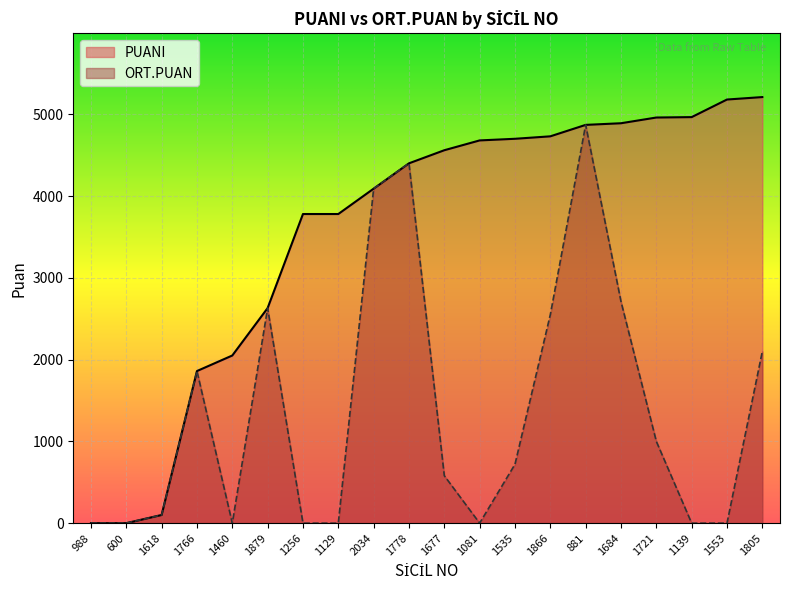

How many interior local peaks does the ORT.PUAN series have?

4